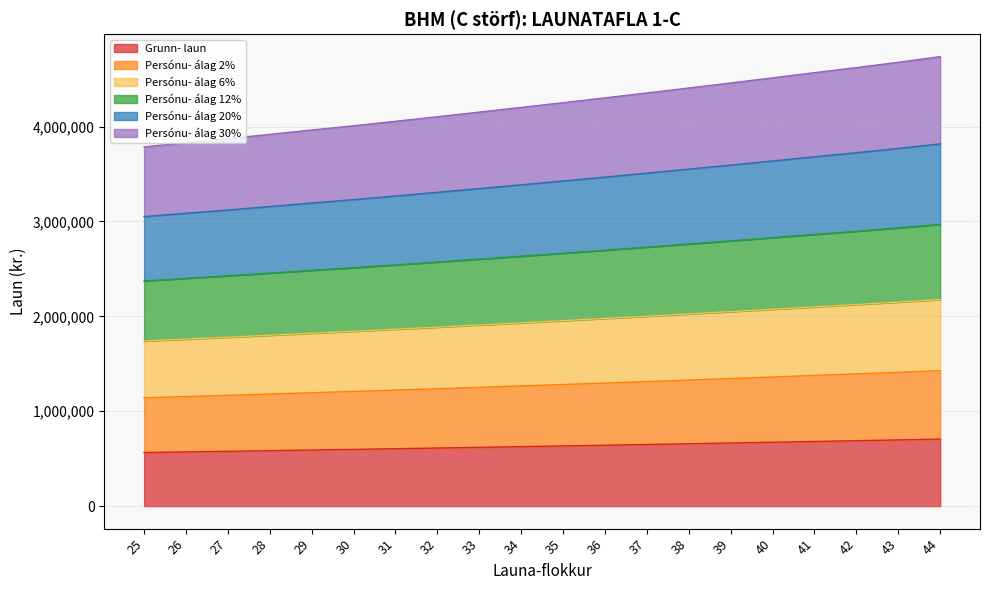

What is the minimum value for Grunn- laun?

565057